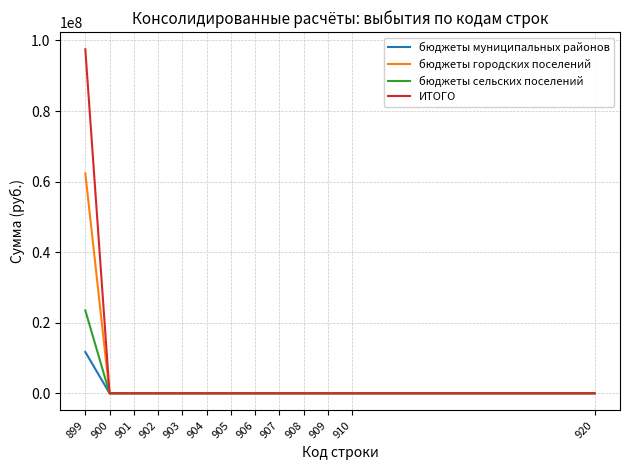

List the series in order of their peak value, lowest first.

бюджеты муниципальных районов, бюджеты сельских поселений, бюджеты городских поселений, ИТОГО